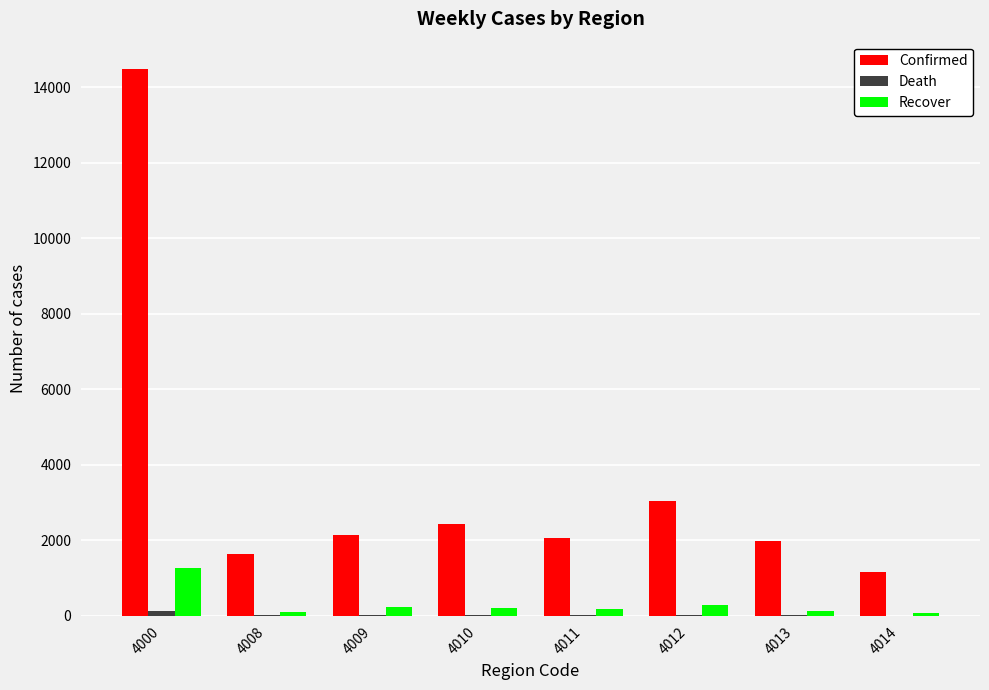

Which series has the largest total across all categories?

Confirmed